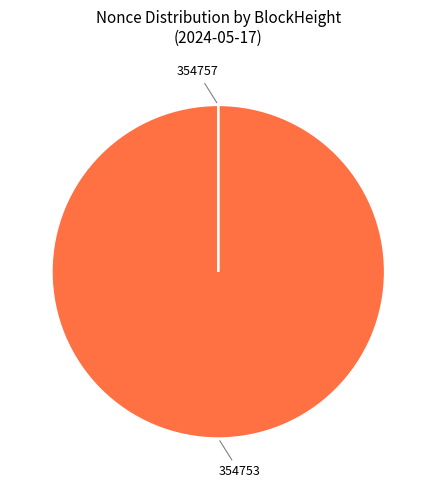

Does any single category account for the majority?

Yes